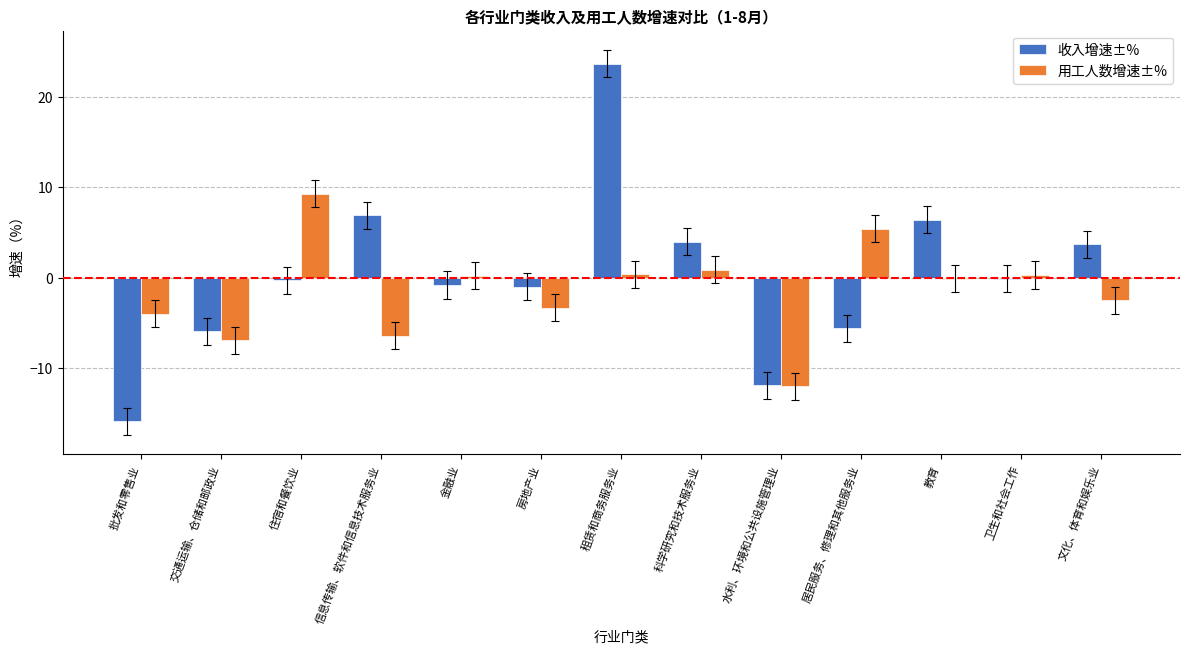

What is the sum of all 收入增速±% values?

3.2